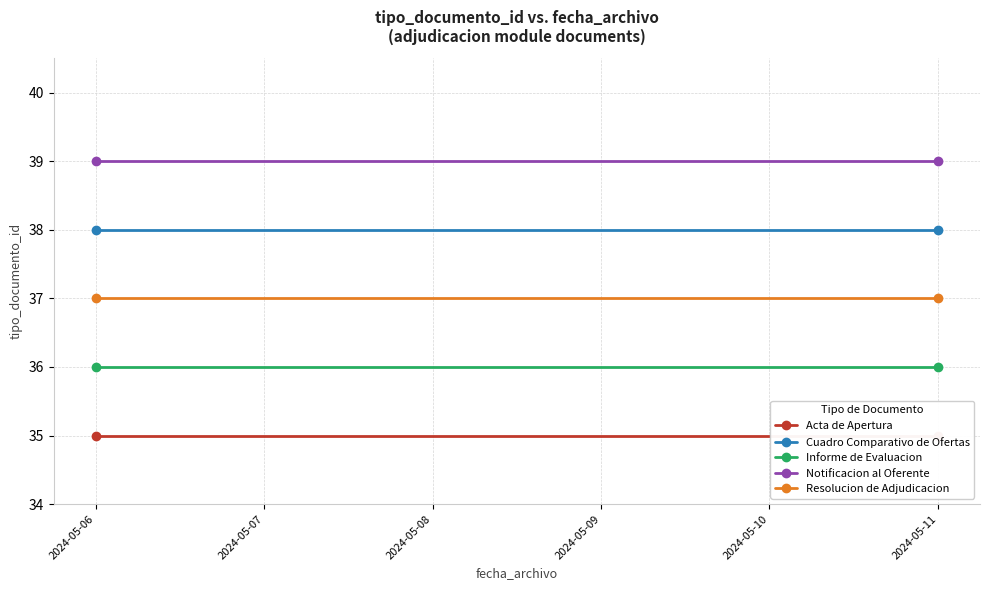

What is the difference between the highest and lowest values at 2024-05-11?

4